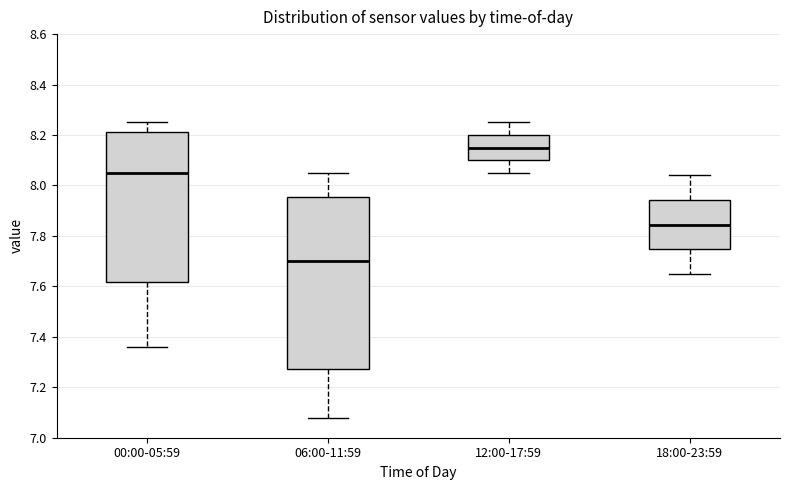

Reading left to right, transcribe this box plot: for each box, give where its median line is, the range the box spans, and where its two whiskers end, as read against the y-axis. The values are not printed on the chart, so give them approximately, as read against the axis.

00:00-05:59: median 8.06, box 7.62 to 8.22, whiskers 7.36 to 8.26
06:00-11:59: median 7.70, box 7.28 to 7.96, whiskers 7.08 to 8.06
12:00-17:59: median 8.16, box 8.10 to 8.20, whiskers 8.06 to 8.26
18:00-23:59: median 7.84, box 7.74 to 7.94, whiskers 7.66 to 8.04